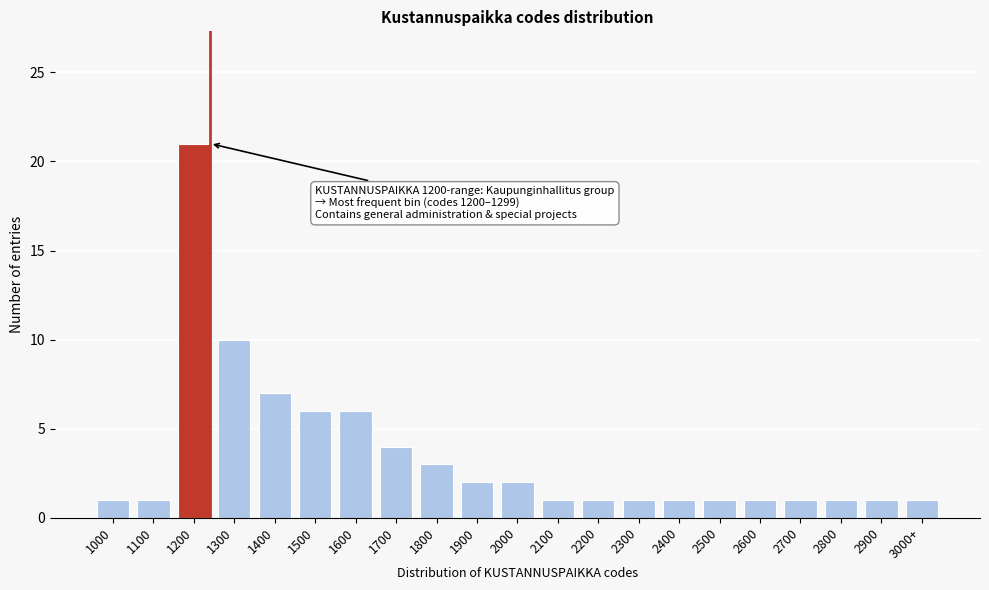

Reading right to left, extract all data points from this chart.

3000+=1	2900=1	2800=1	2700=1	2600=1	2500=1	2400=1	2300=1	2200=1	2100=1	2000=2	1900=2	1800=3	1700=4	1600=6	1500=6	1400=7	1300=10	1200=21	1100=1	1000=1